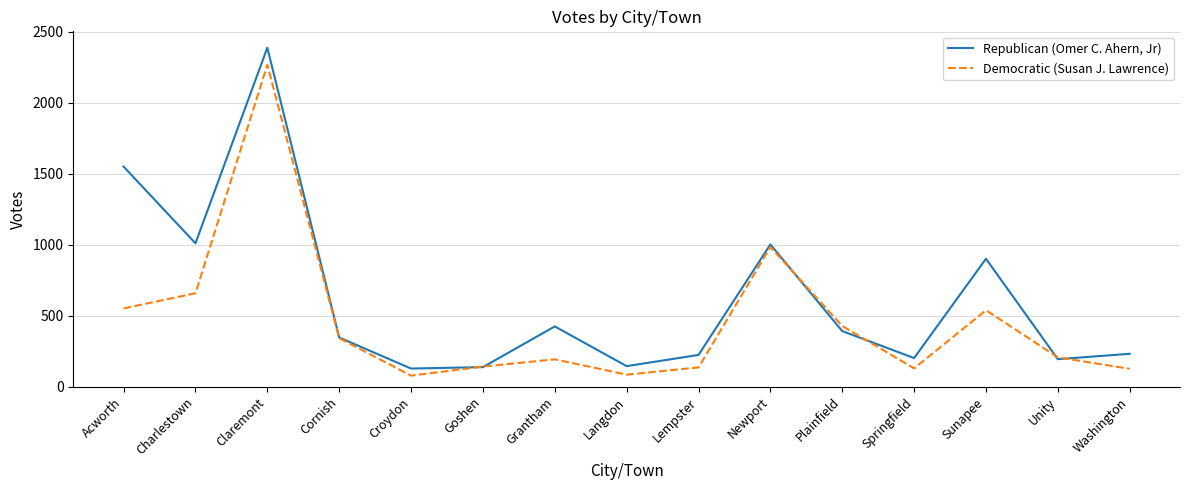

Is the value of Democratic (Susan J. Lawrence) at Washington greater than the value of Republican (Omer C. Ahern, Jr) at Claremont?

No